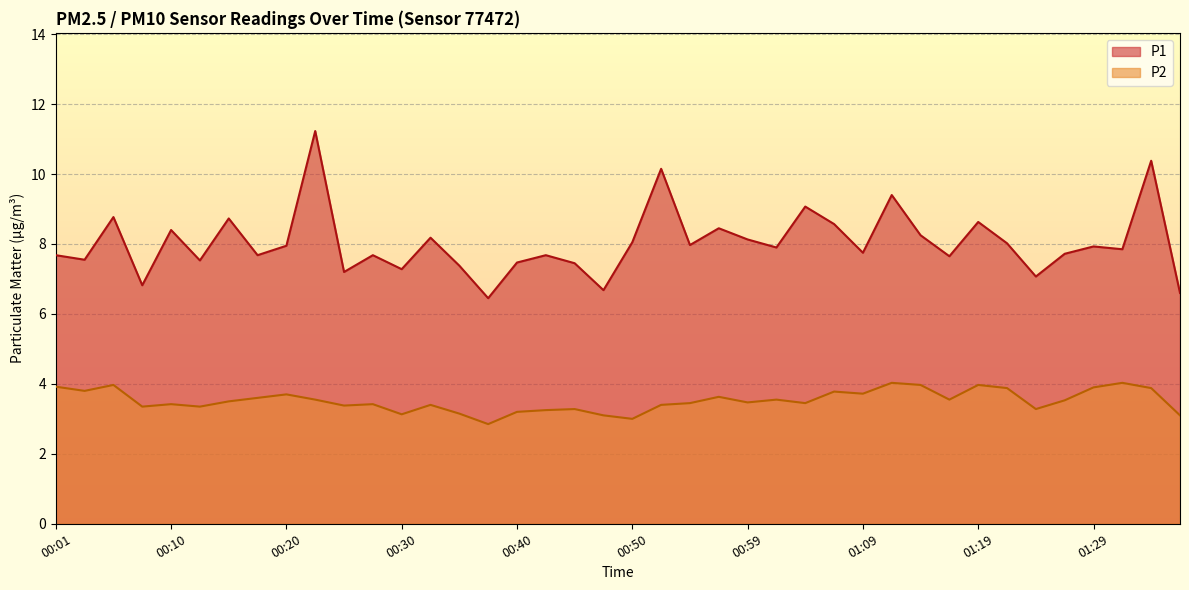

At which category is the sum across all series the highest?

00:23